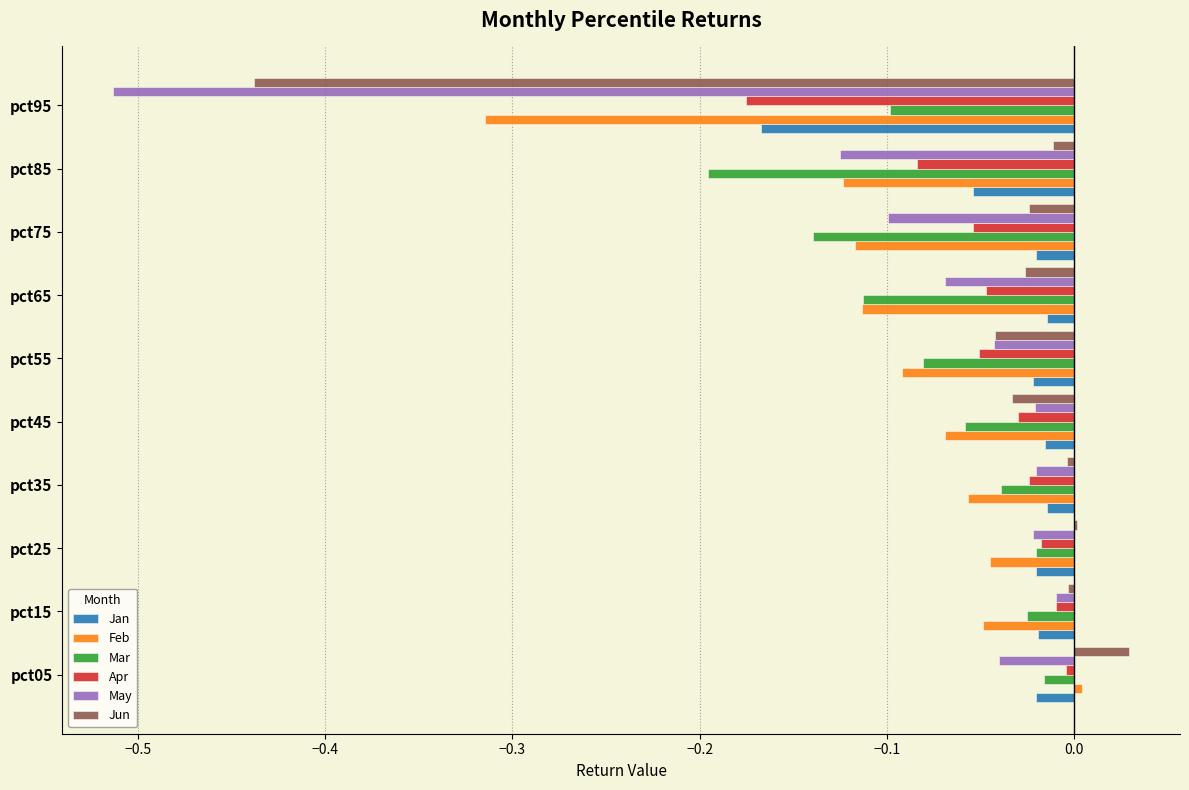

At which category is the sum across all series the highest?

pct05